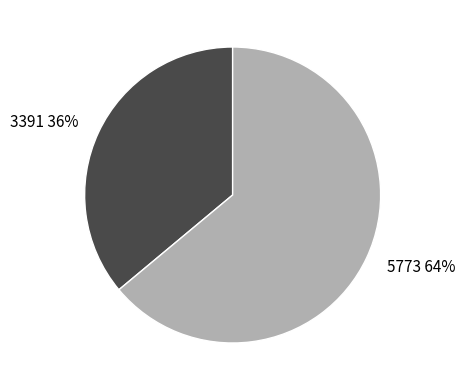

Which has a higher value, 5773 or 3391?

5773